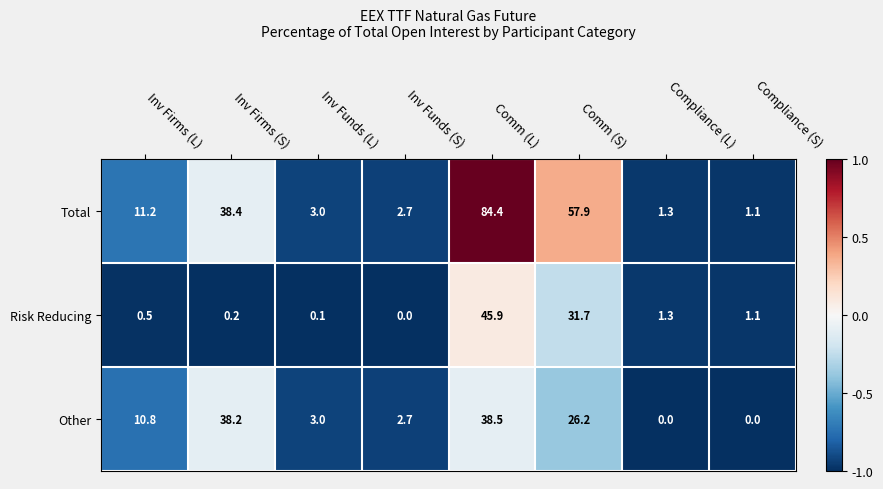

Which series has the largest total across all categories?

Total